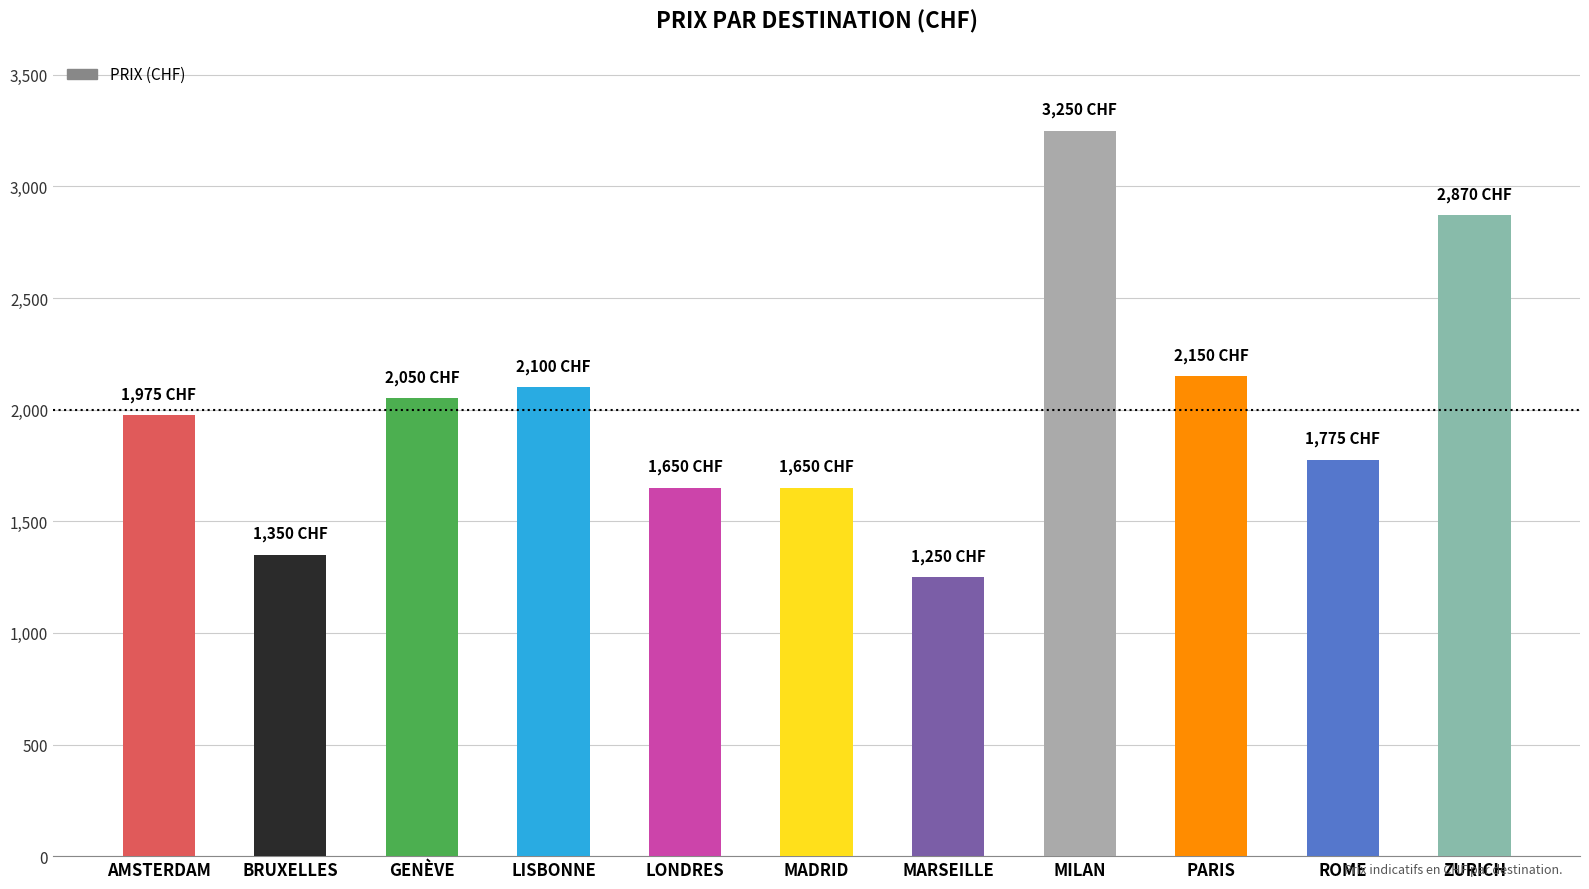

What is the change in value from BRUXELLES to GENÈVE?

+700